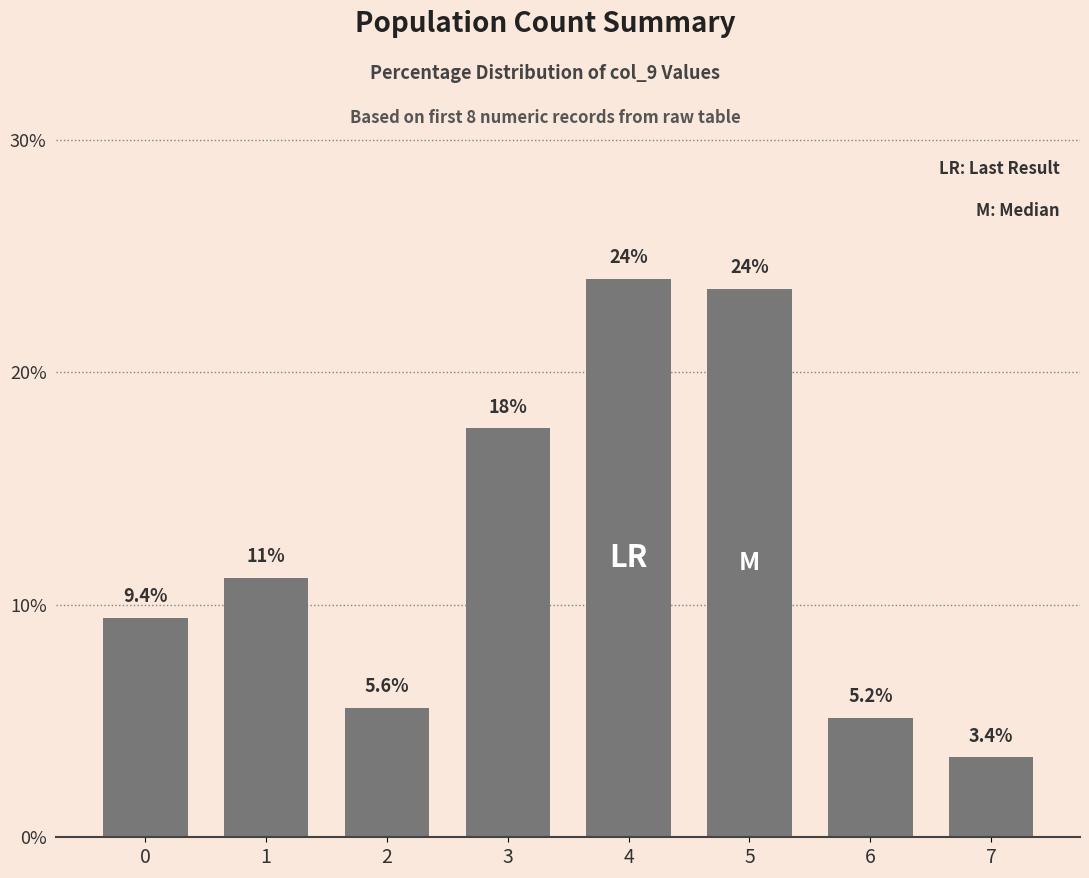

List the labels in order of value, smallest first.

7, 6, 2, 0, 1, 3, 5, 4